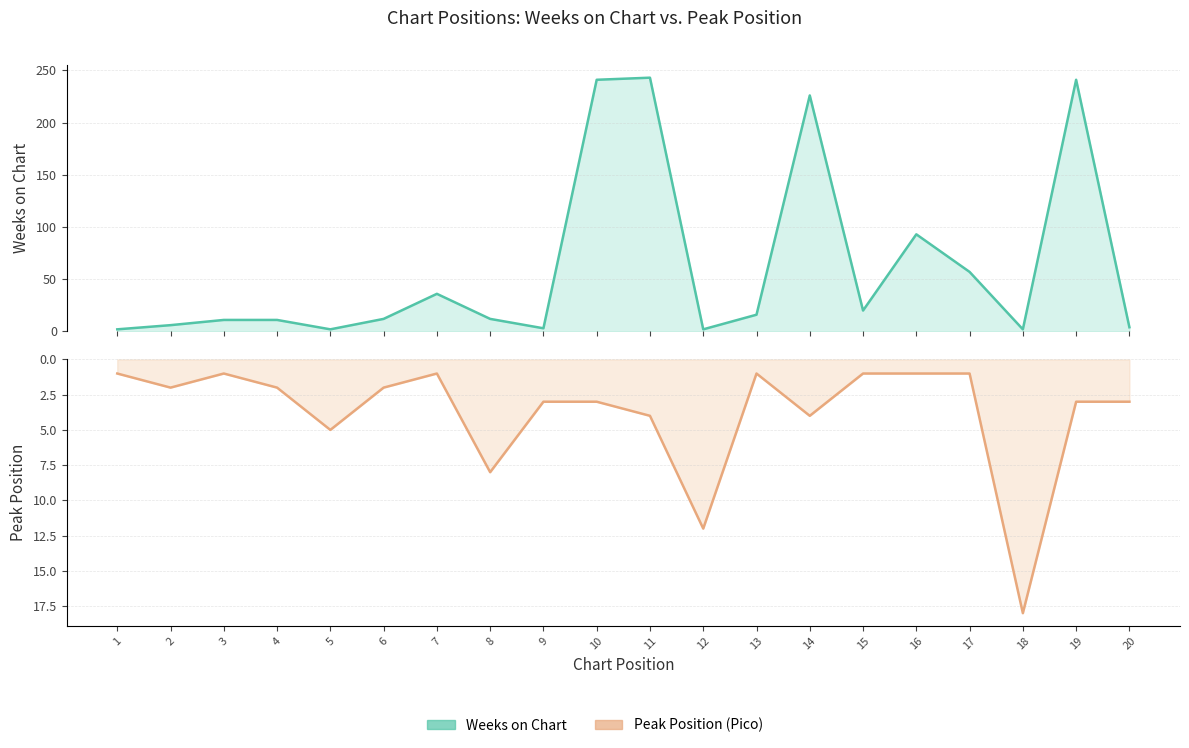

Count the number of categories in the chart.

20